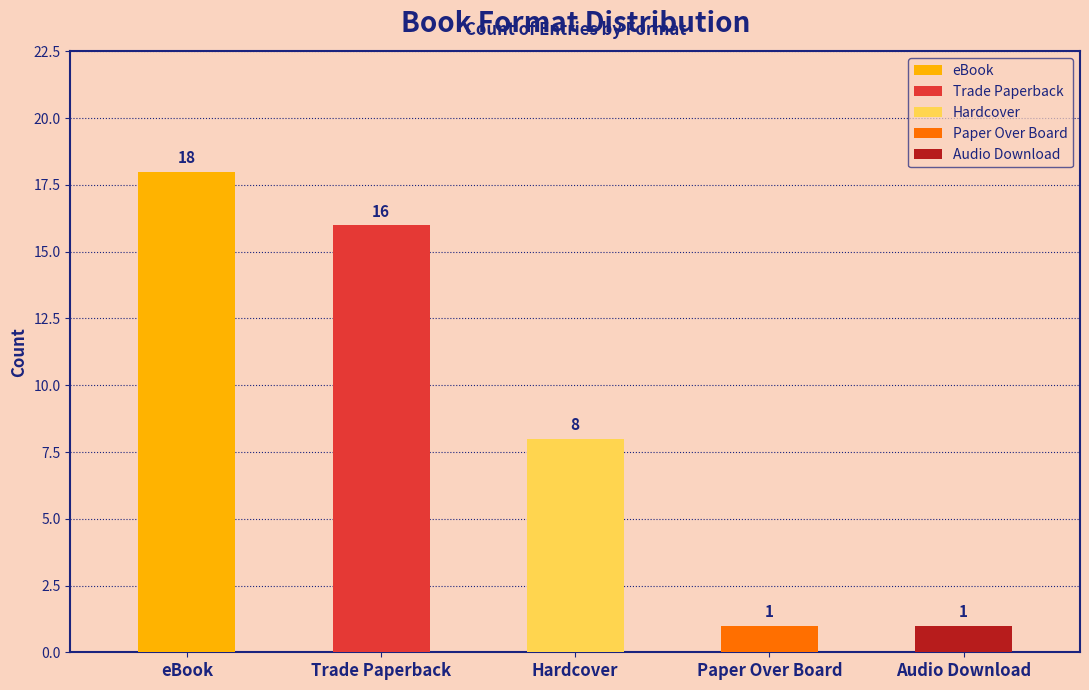

What is the label of the 2nd bar from the left?

Trade Paperback